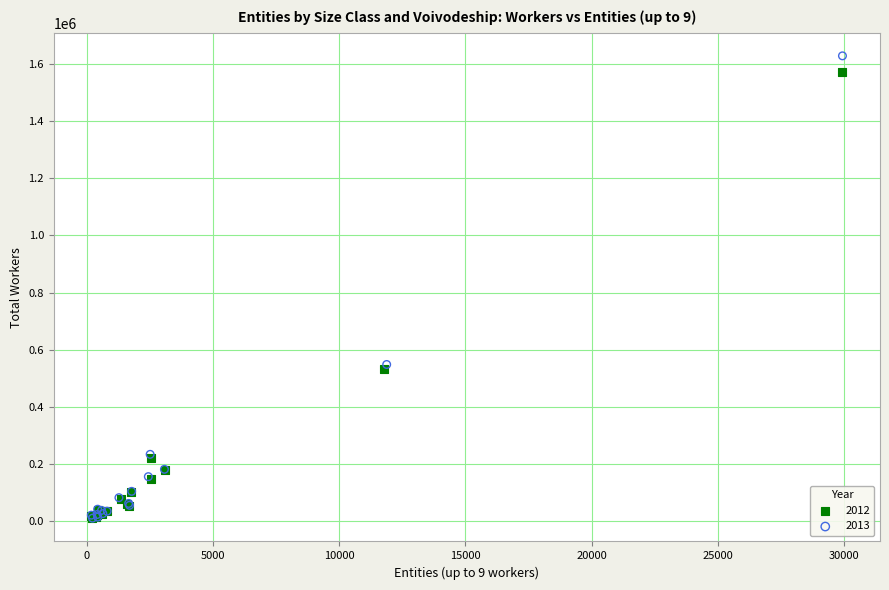

What are all the series names shown in the legend?

2012, 2013